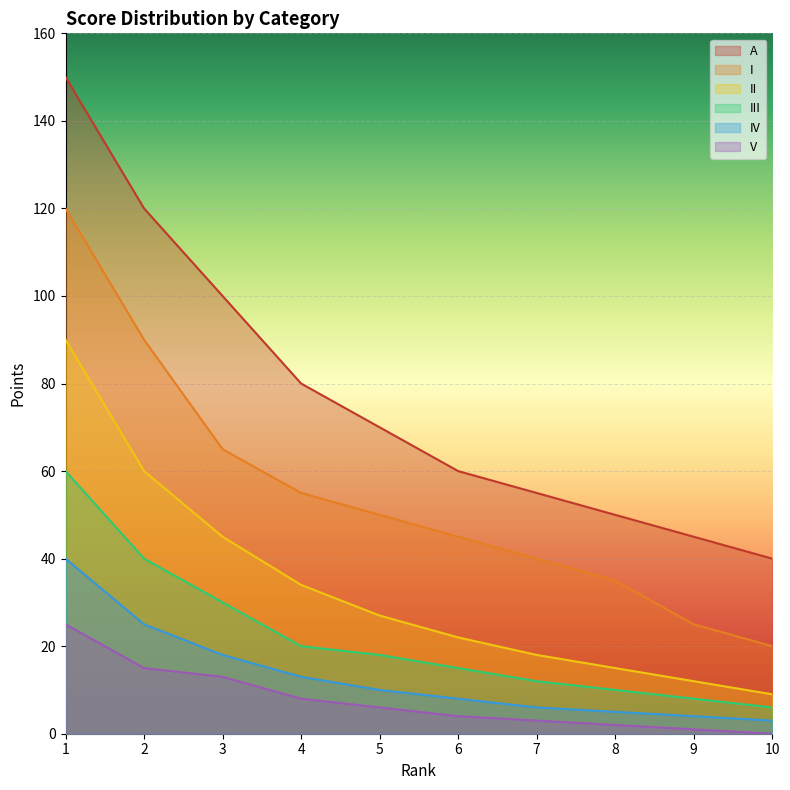

What is the sum of the IV values at 1 and 6?

48